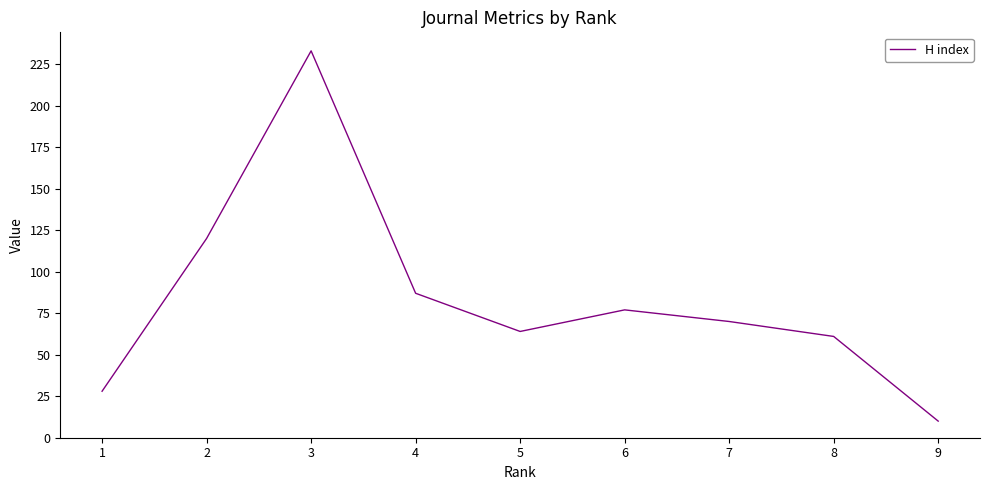

What is the greatest value displayed?

233